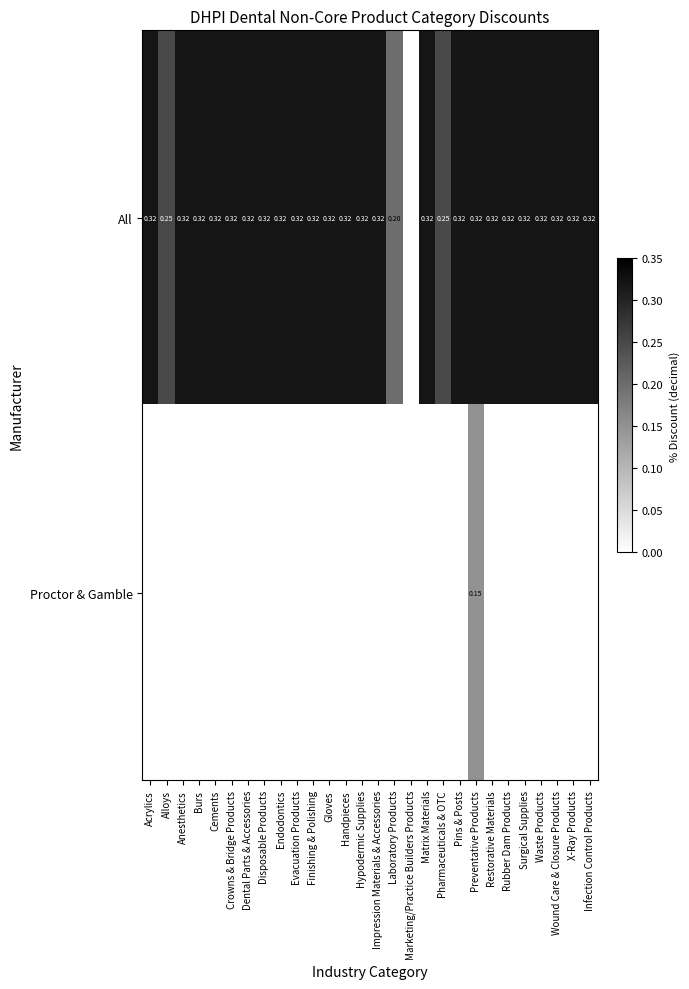

True or false: All has a value of 0.3 at Evacuation Products.

True